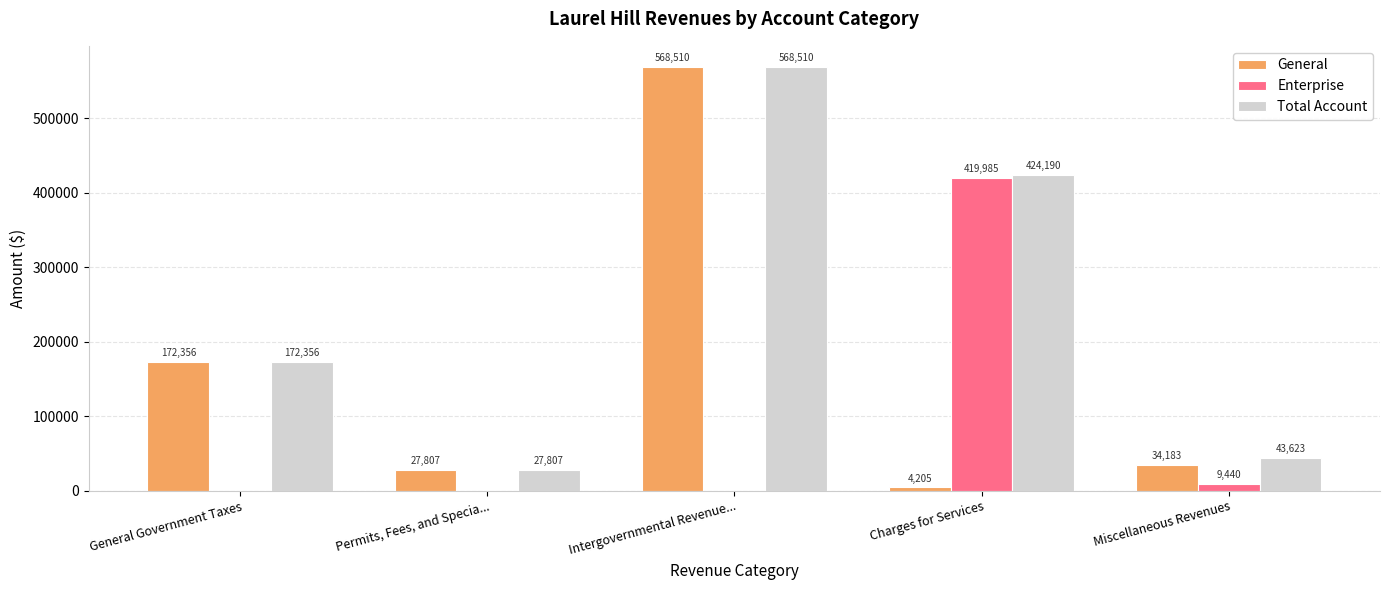

The Enterprise series shows 9440 at Miscellaneous Revenues. True or false?

True